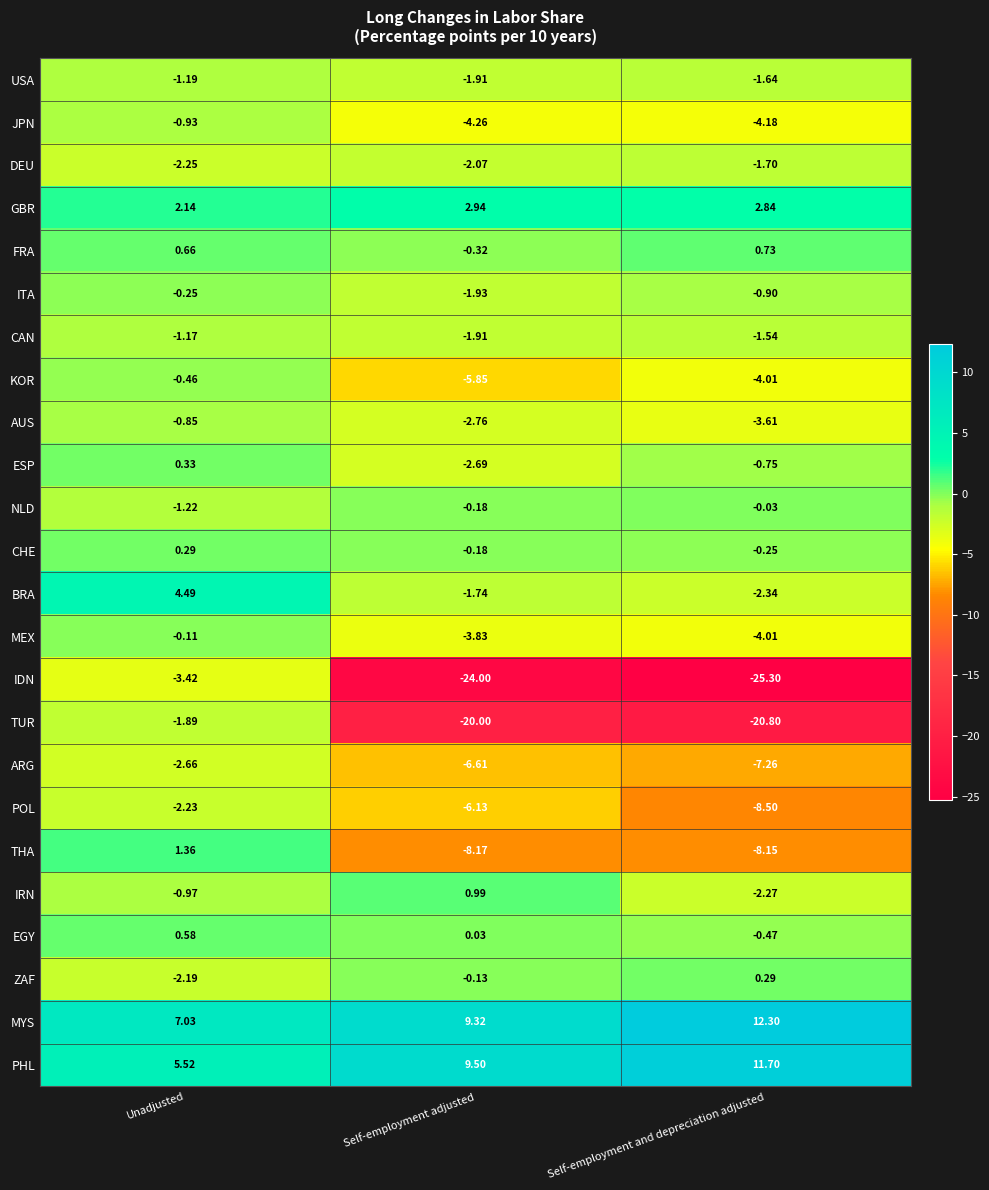

Which label corresponds to the smallest value in the chart?

Self-employment and depreciation adjusted